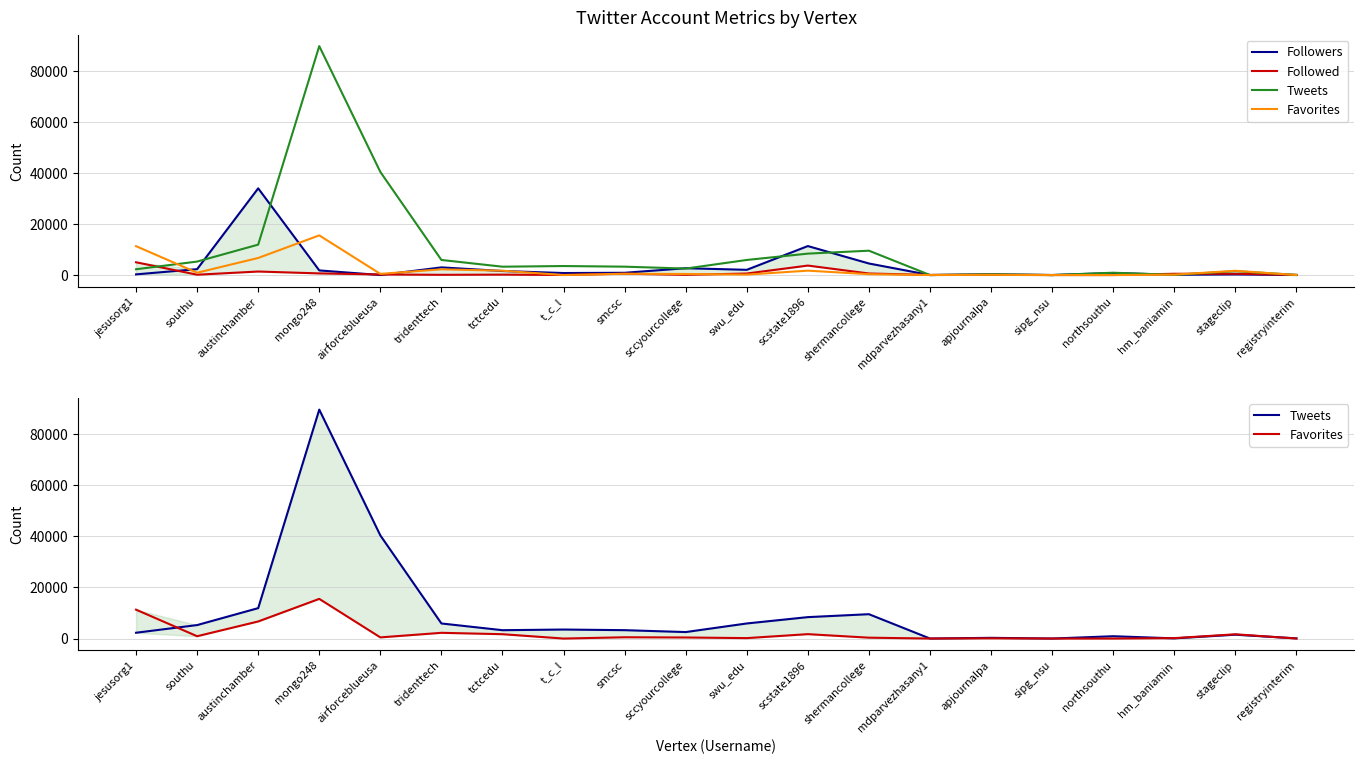

Where is Followers nearest to the value 16970?

scstate1896